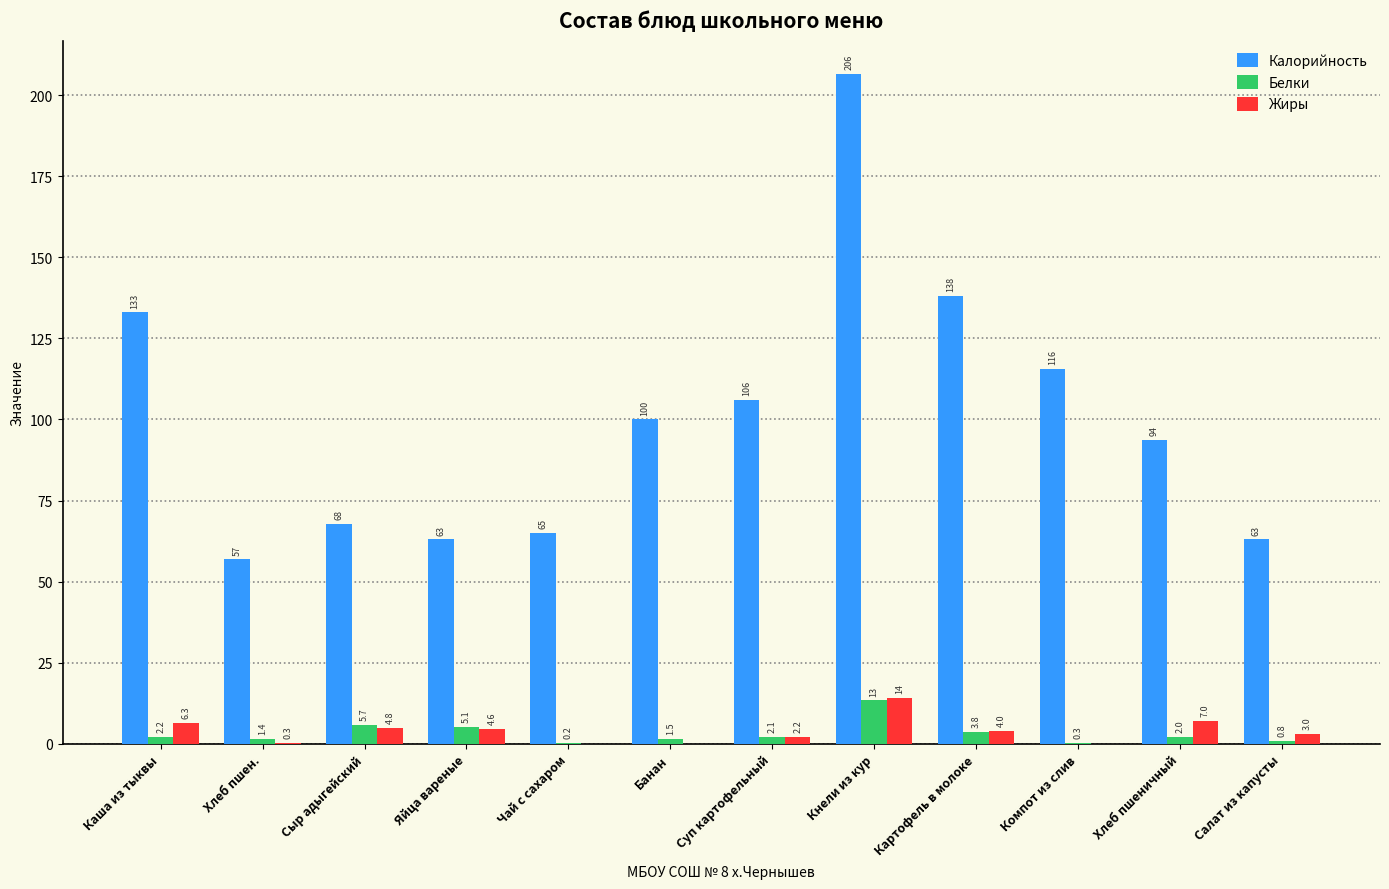

True or false: Жиры has a value of 3.7 at Кнели из кур.

False